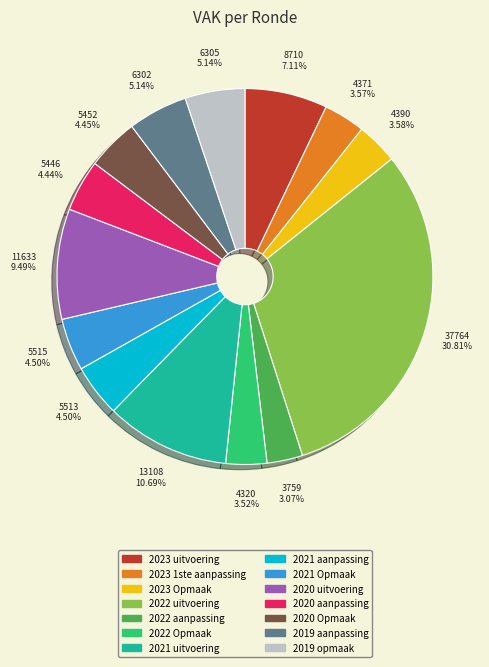

Is it true that 2022 aanpassing is 3% of the pie?

True